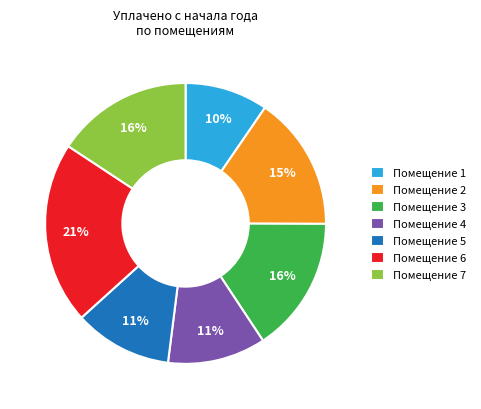

Is it true that Помещение 4 is 11% of the pie?

True